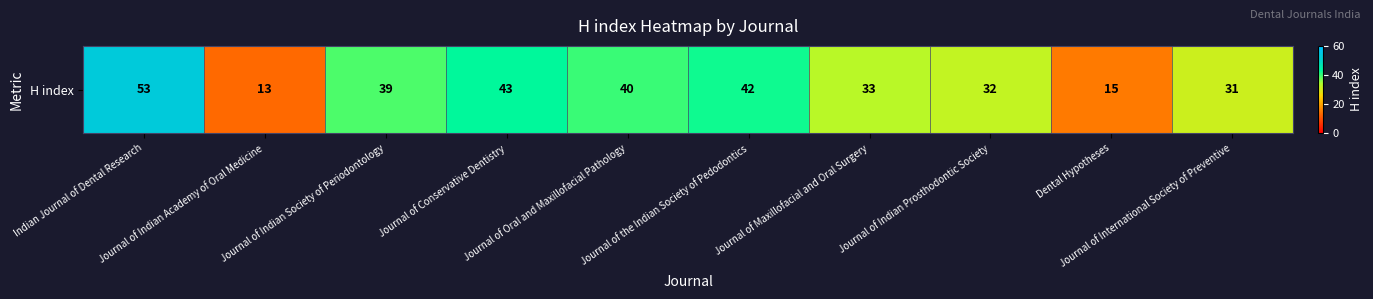

What is the sum of the values at Journal of the Indian Society of Pedodontics and Journal of Maxillofacial and Oral Surgery?

75